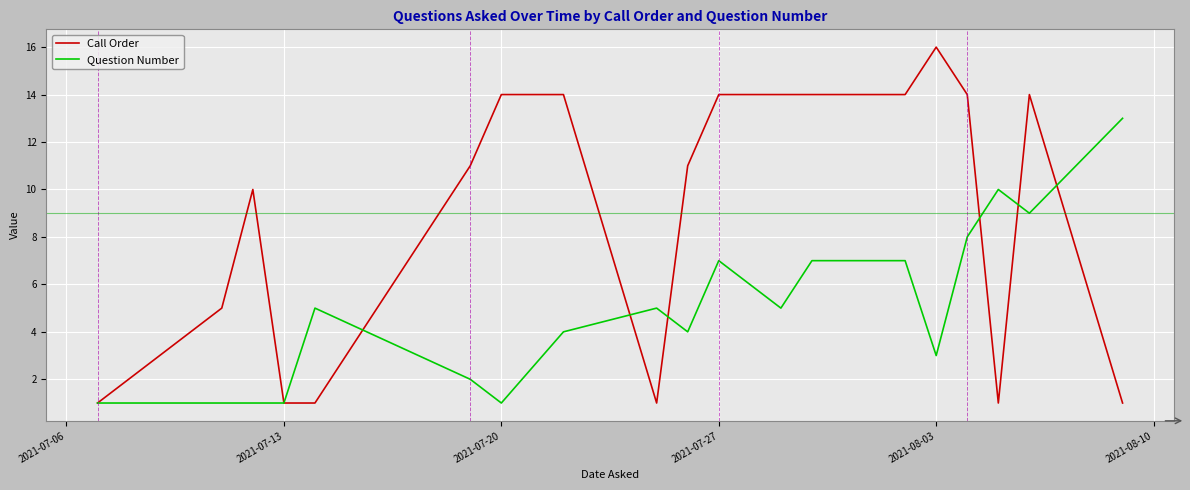

What is the greatest value displayed?

16